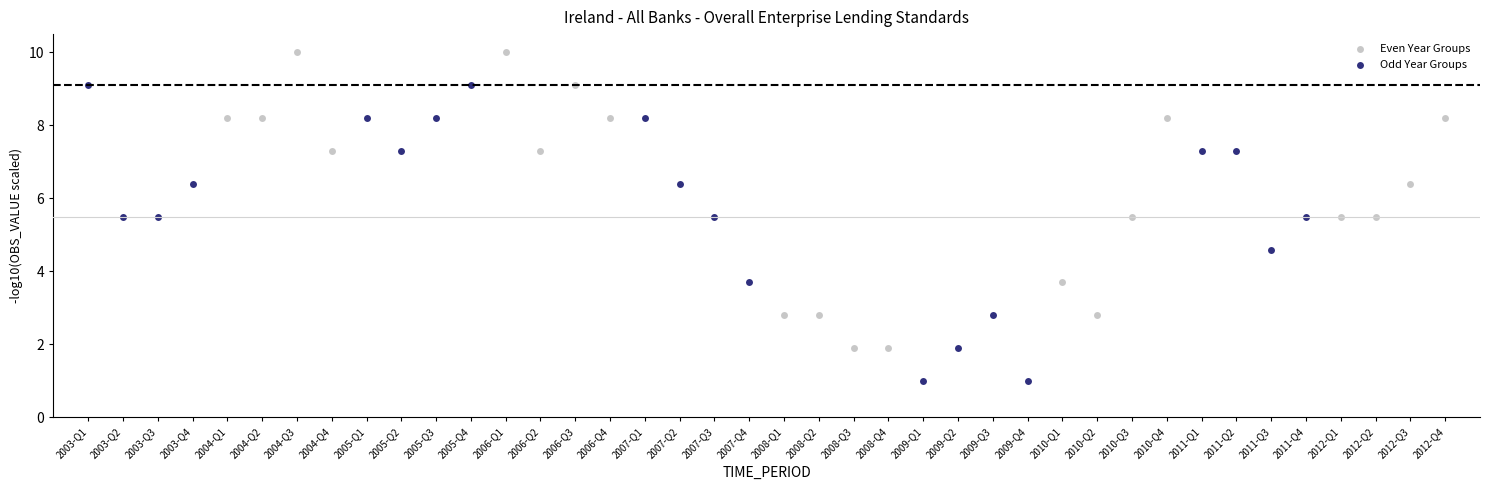

Which series reaches the minimum Y coordinate?

Odd Year Groups